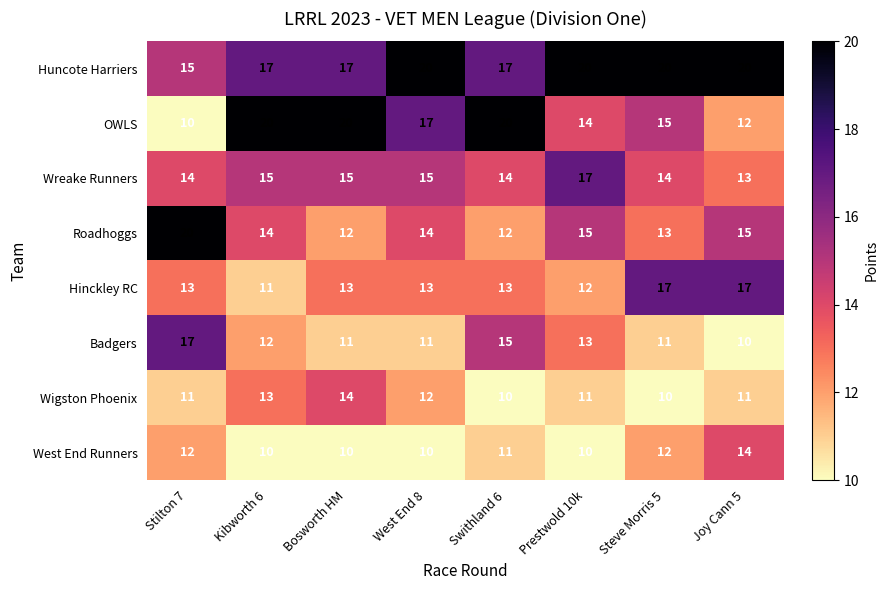

What is the sum of all Huncote Harriers values?

146